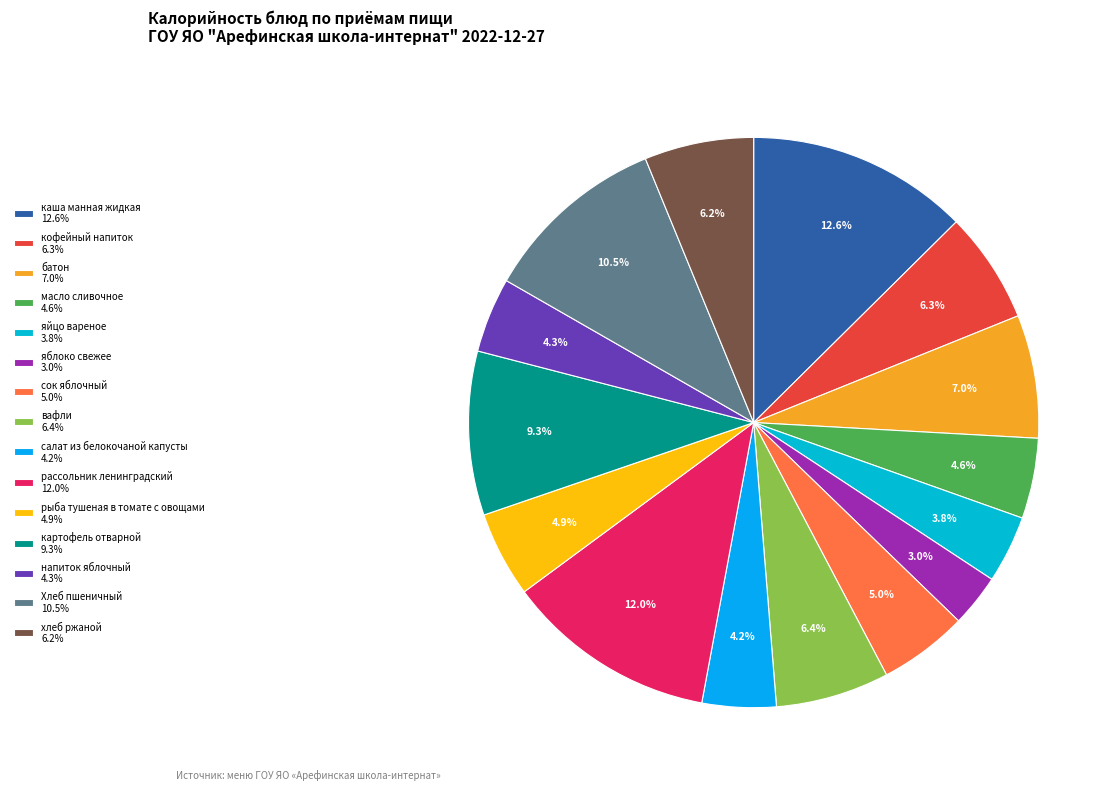

What percentage is NOT represented by салат из белокочаной капусты?

95.8%